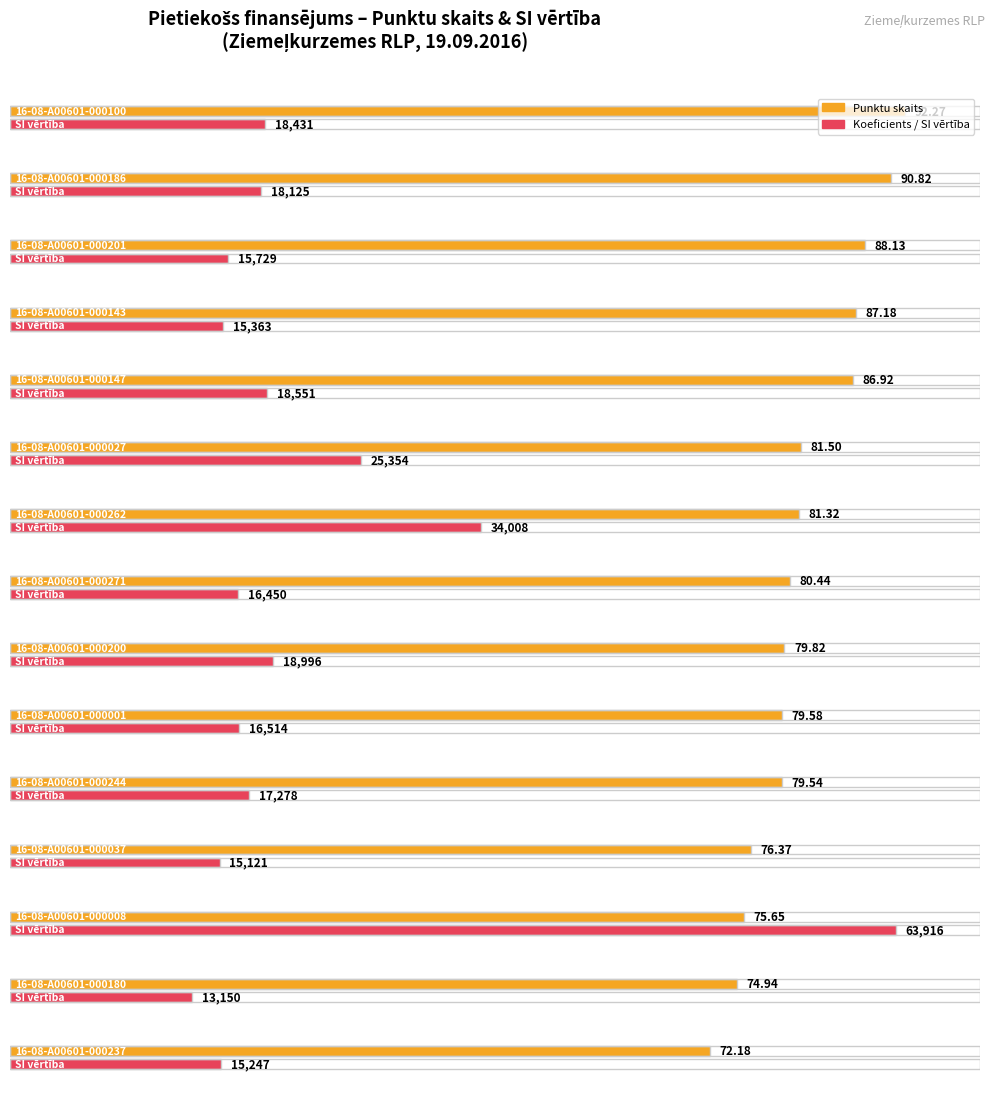

Which category has the lowest value across all series?

16-08-A00601-000237